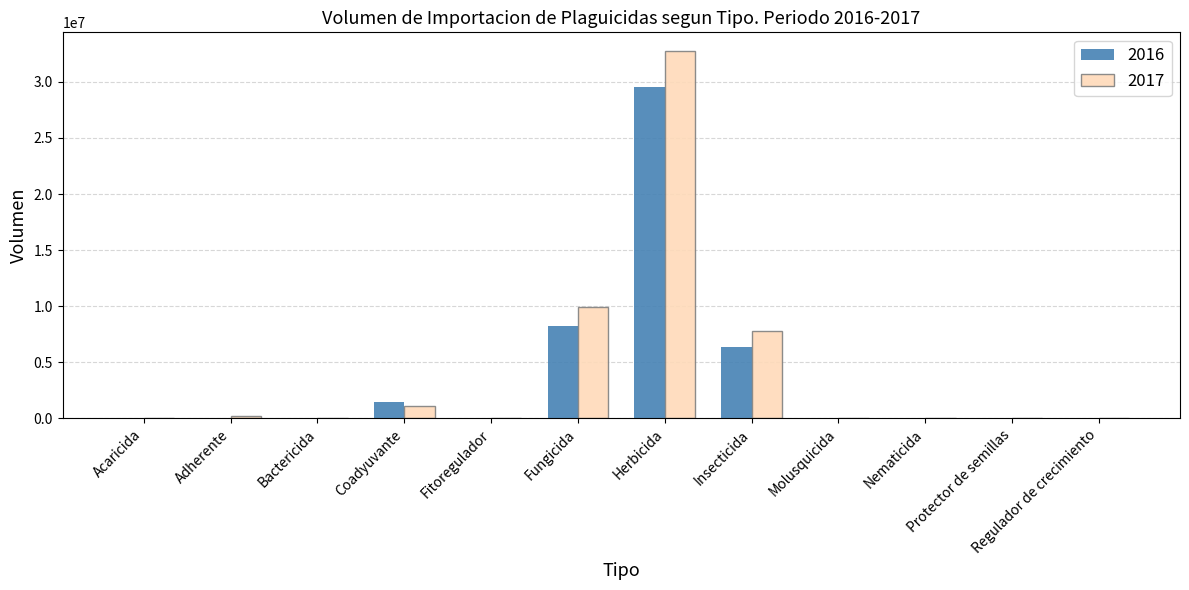

At which category is the sum across all series the highest?

Herbicida